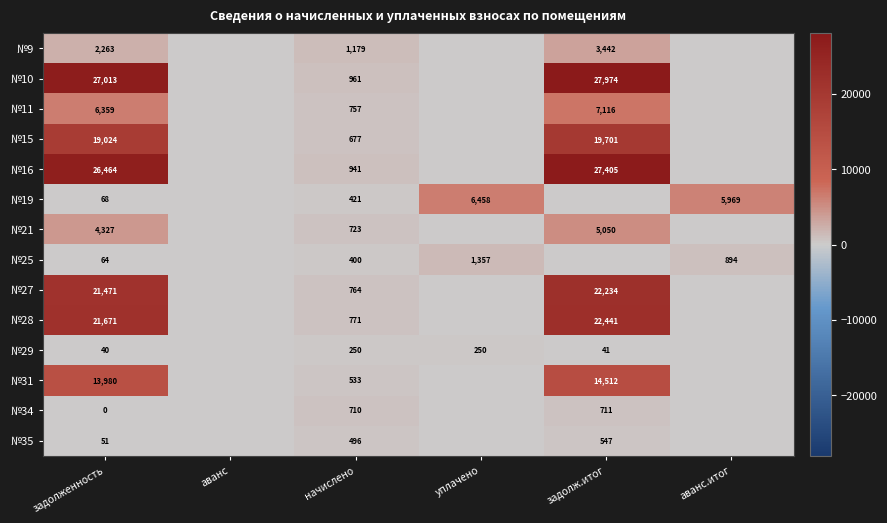

The №35 series shows 109 at начислено. True or false?

False